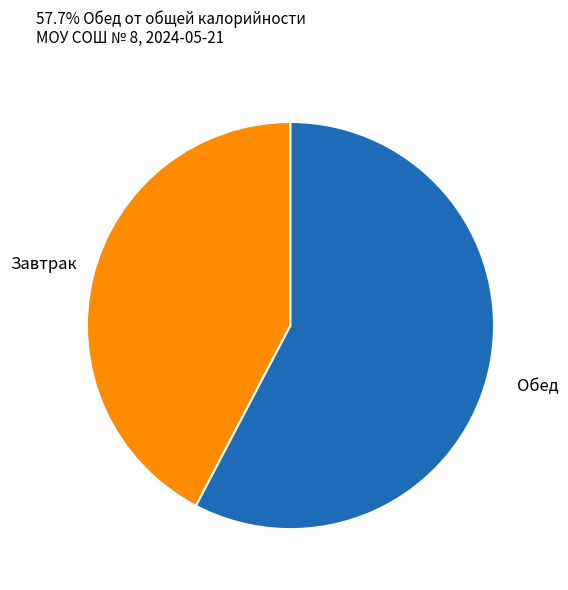

How many slices are in this pie chart?

2